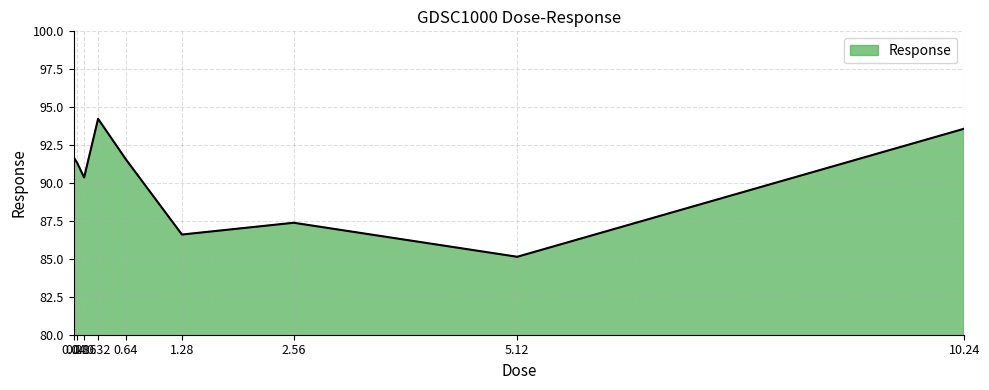

Reading right to left, transcribe all the data shown in this chart.

10.24=93.6	5.12=85.1	2.56=87.4	1.28=86.6	0.64=91.5	0.32=94.2	0.16=90.4	0.08=91.3	0.04=91.7